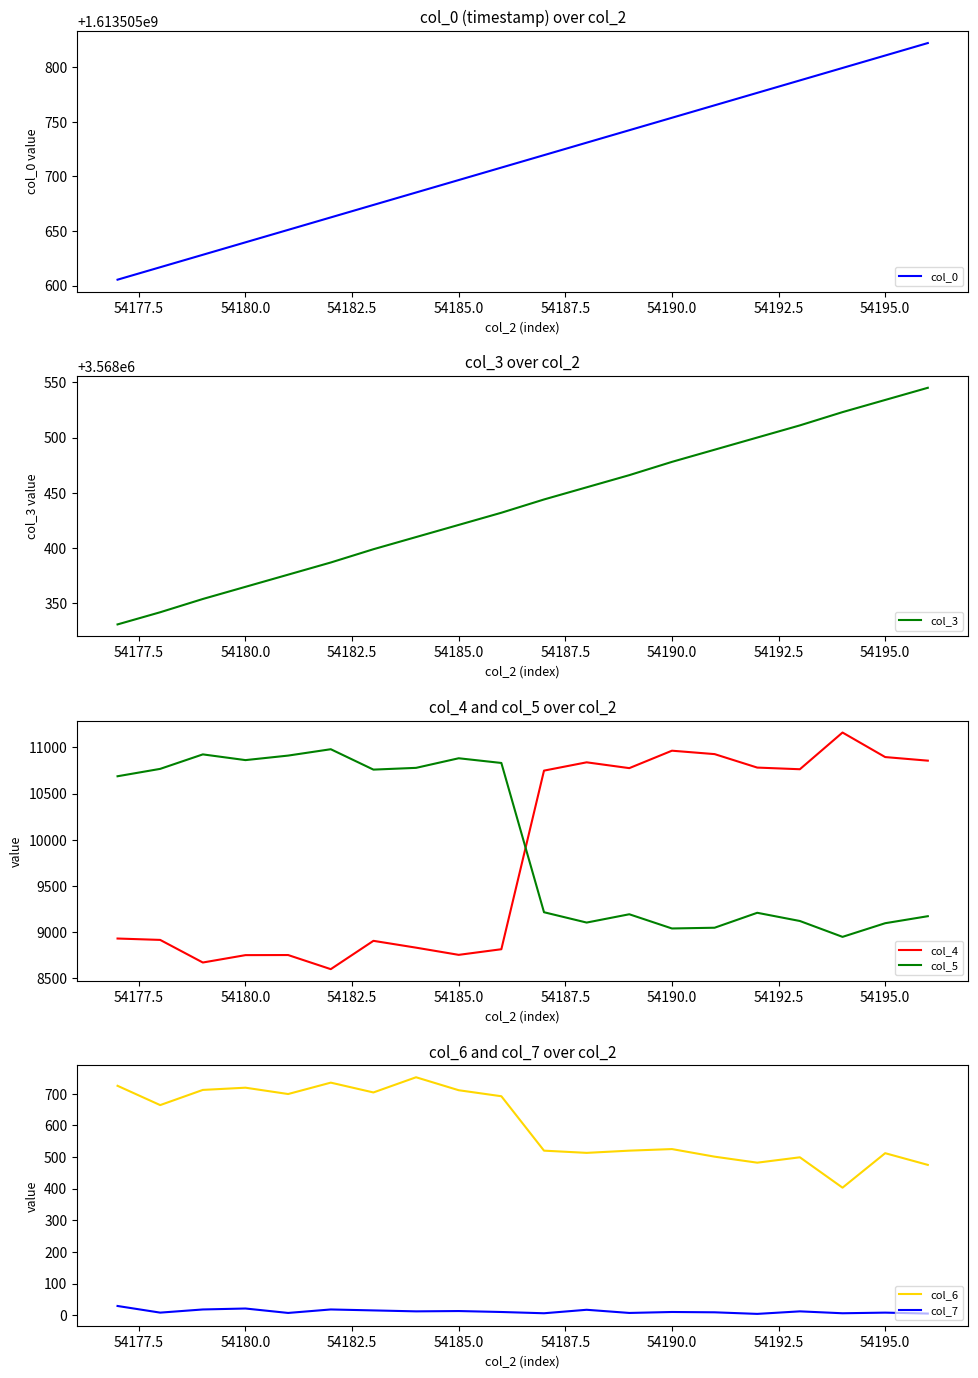

Is it true that col_3 equals 6353556 at 54195.0?

False